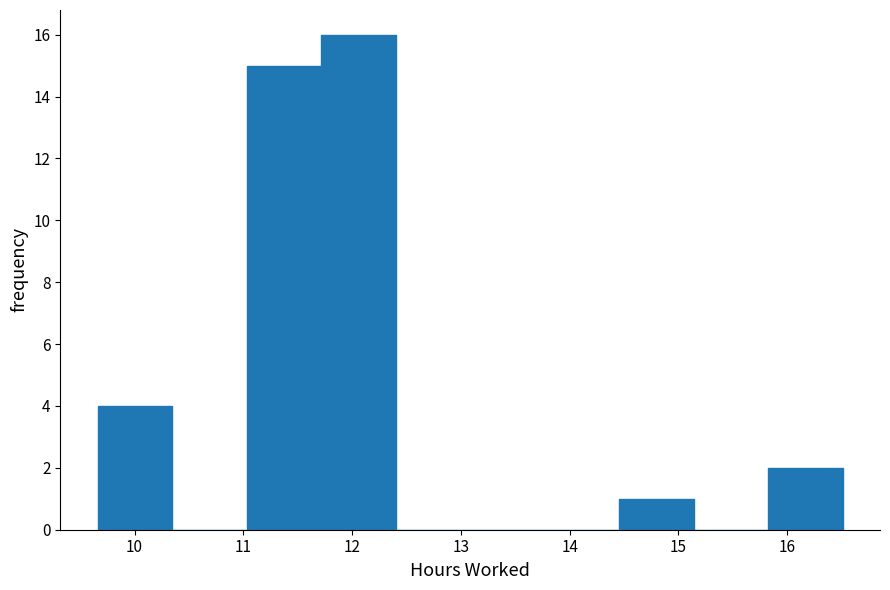

Which range on the x-axis has the tallest bar?

11.7 to 12.4